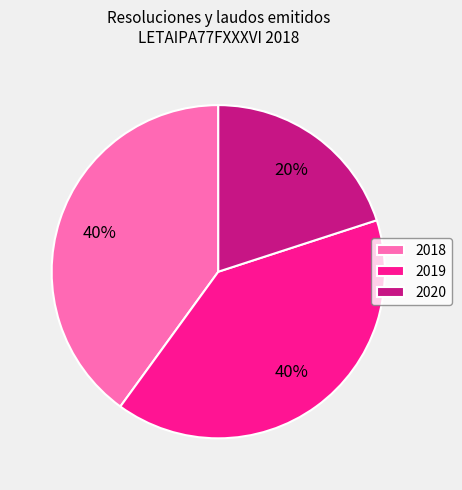

Which slice is the smallest?

2020